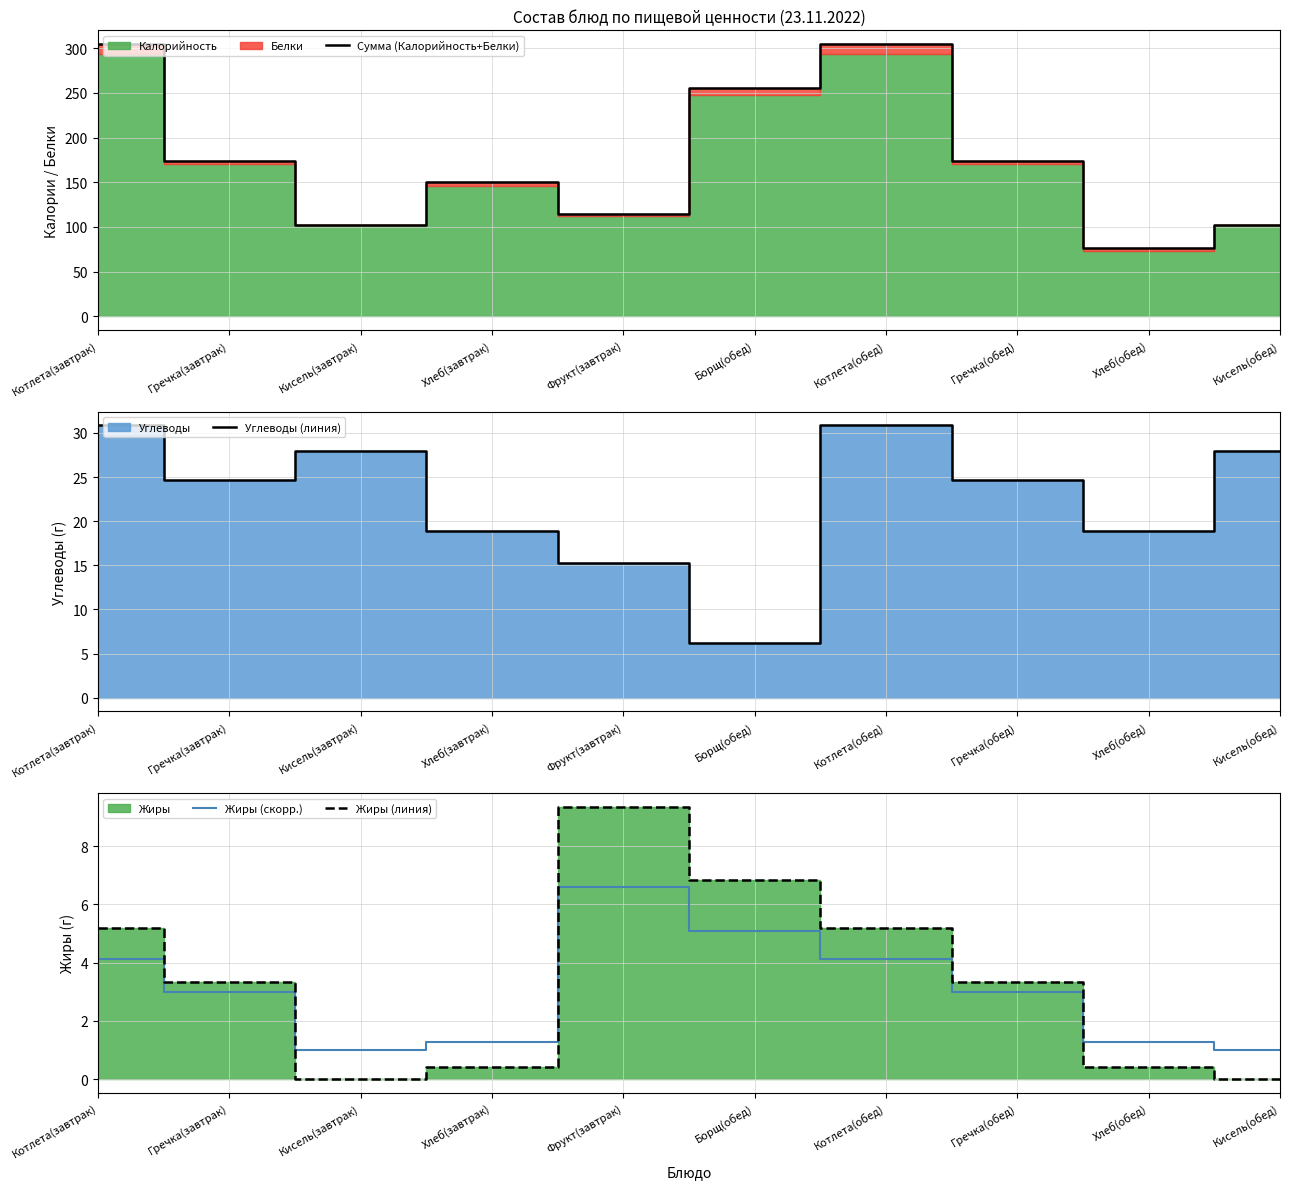

At which label does Жиры (скорр.) reach its minimum?

Кисель(завтрак)